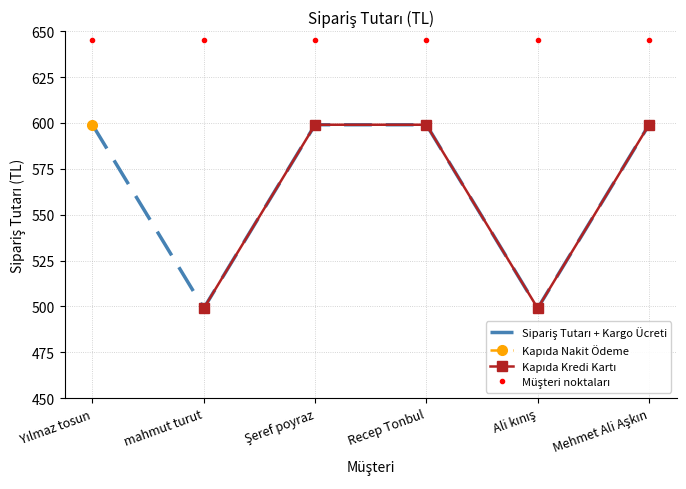

Which label corresponds to the largest value in the chart?

Yılmaz tosun